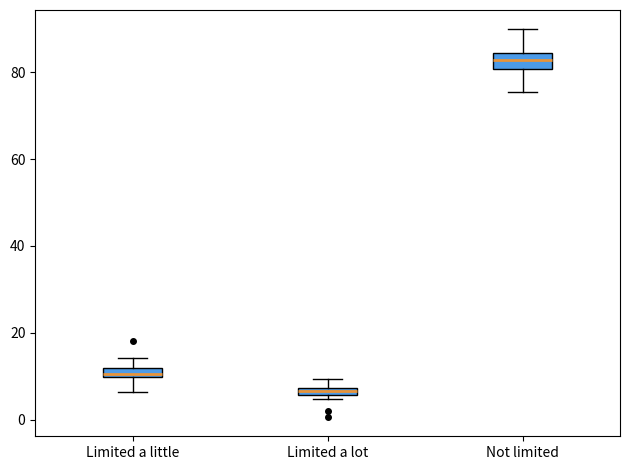

Where is the upper edge of the box for Not limited on the y-axis? The values are not printed on the chart, so give them approximately, as read against the axis.

84